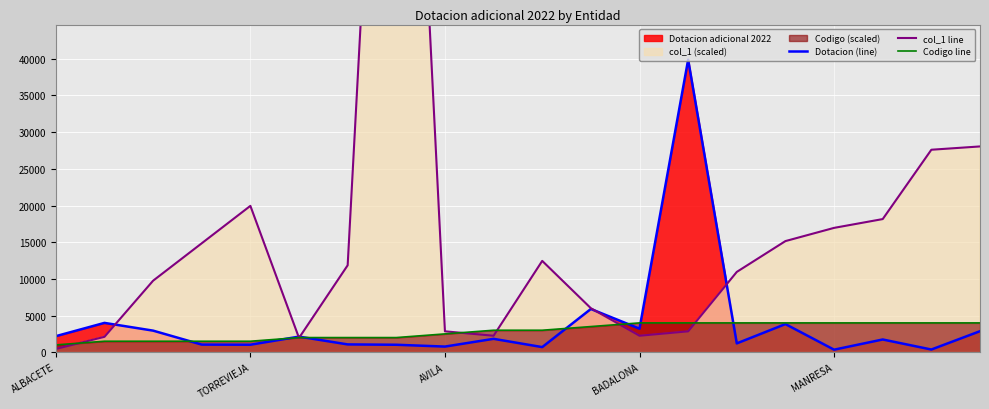

Which series has the widest spread of values?

col_1 line